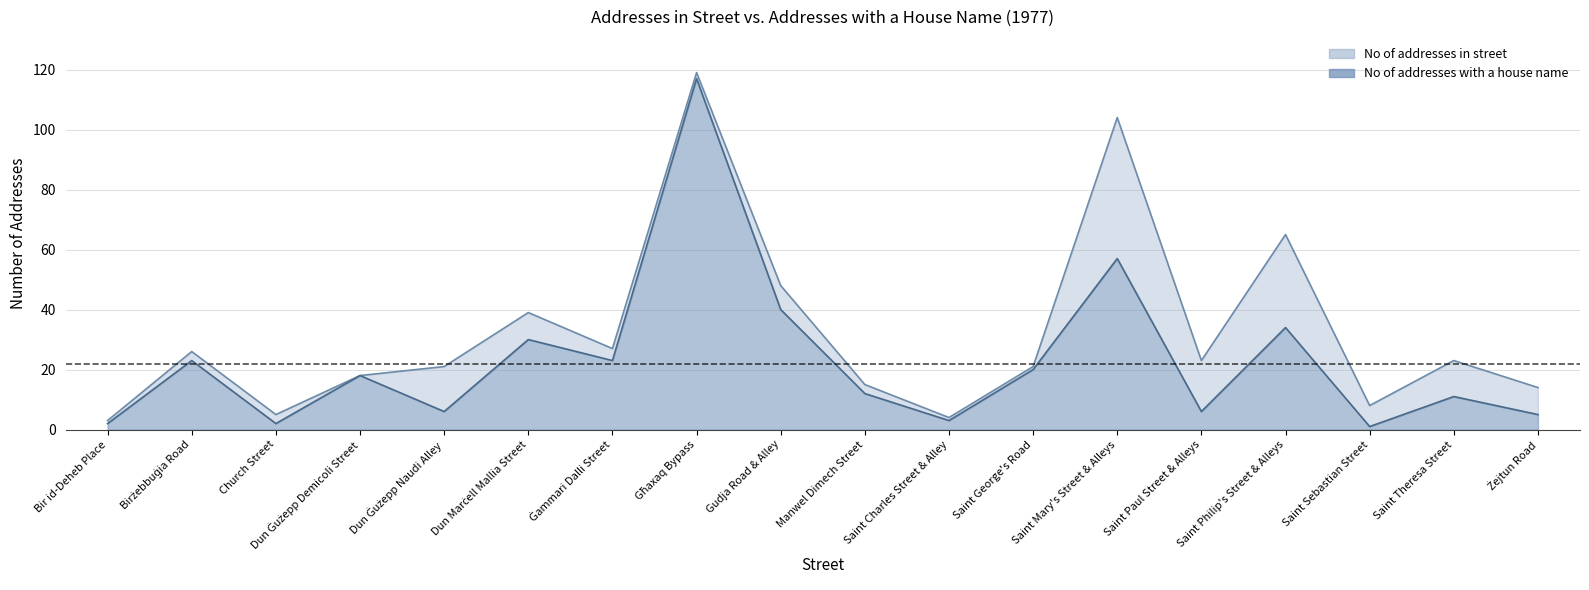

What are all the series names shown in the legend?

No of addresses in street, No of addresses with a house name